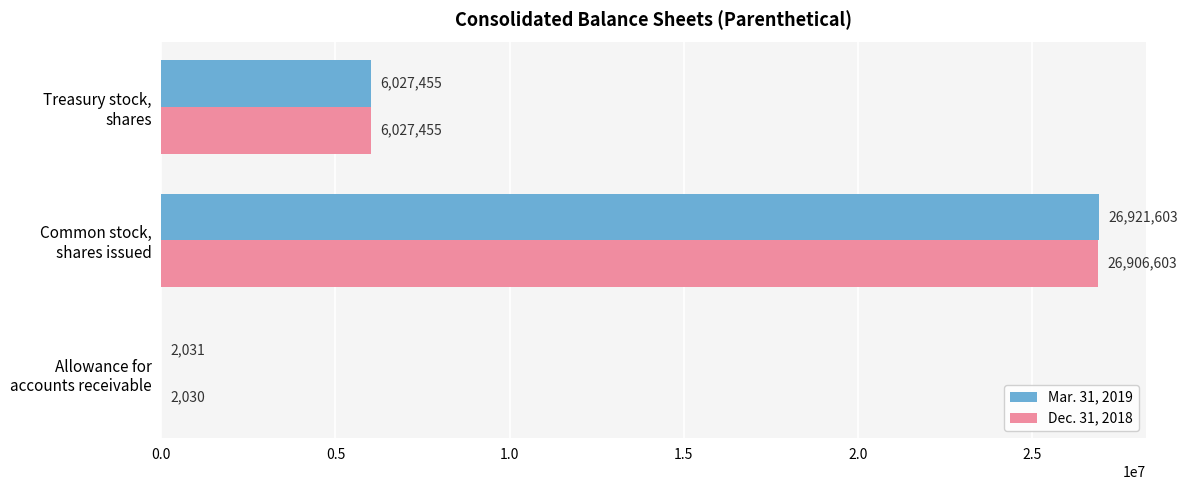

What is the sum of all Dec. 31, 2018 values?

32936088